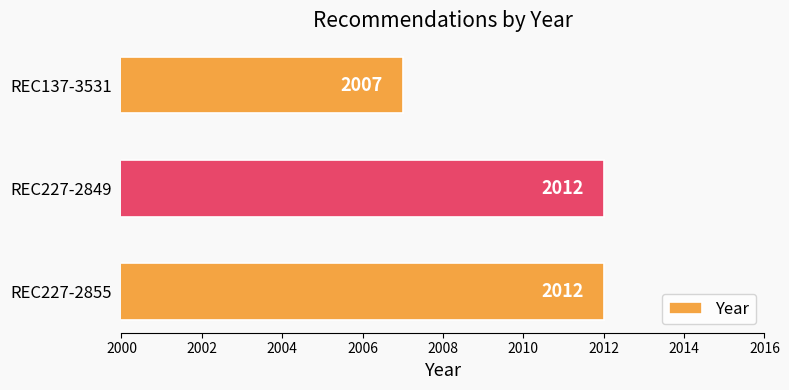

What is the change in value from REC227-2855 to REC137-3531?

-5